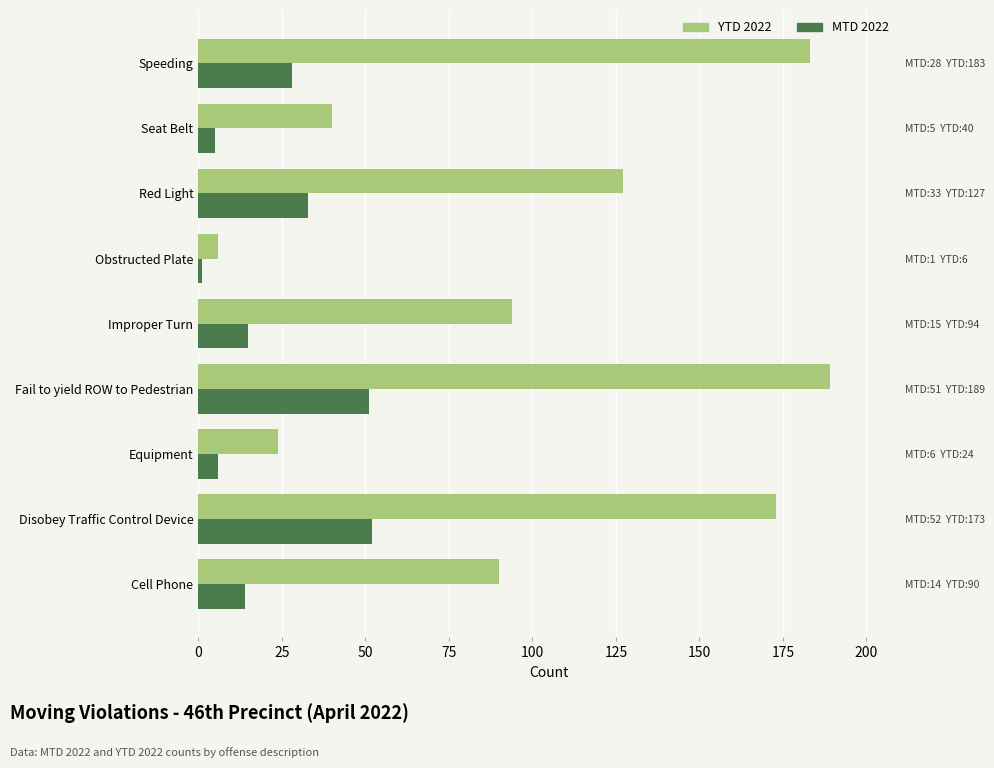

How many bars are there in total?

18